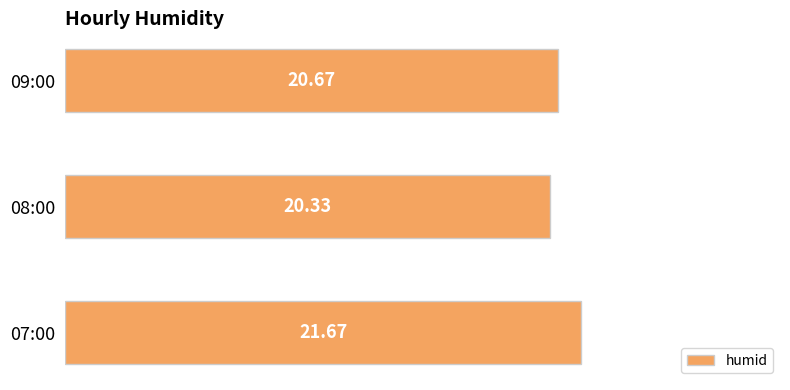

Where is the data nearest to the value 21?

09:00